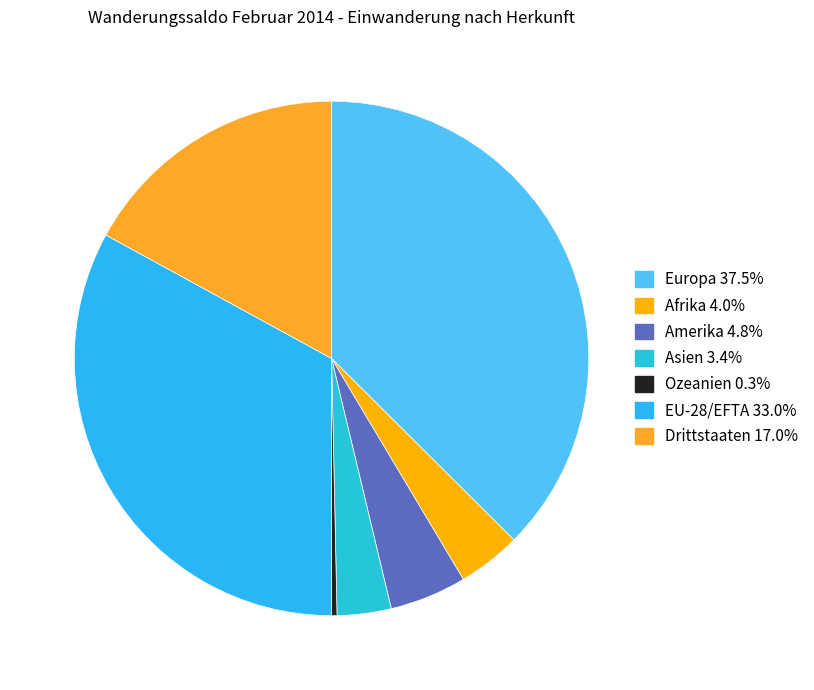

What is the ratio of the value at Drittstaaten to the value at Europa?

0.5